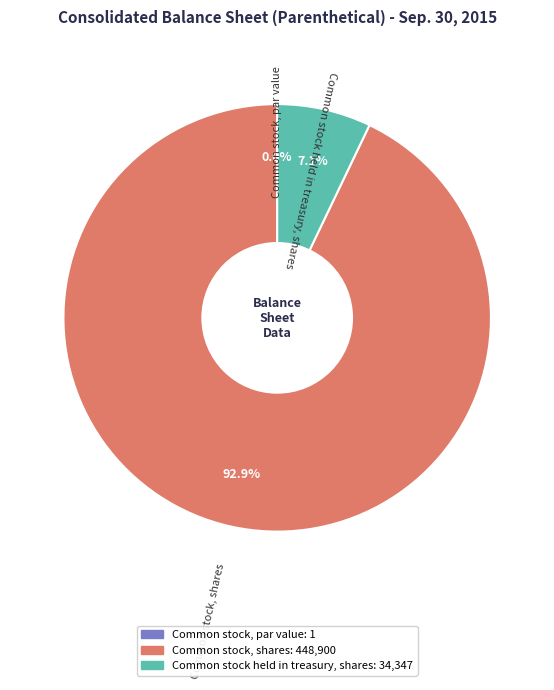

What percentage is the Common stock, shares slice, to the nearest percent?

93%